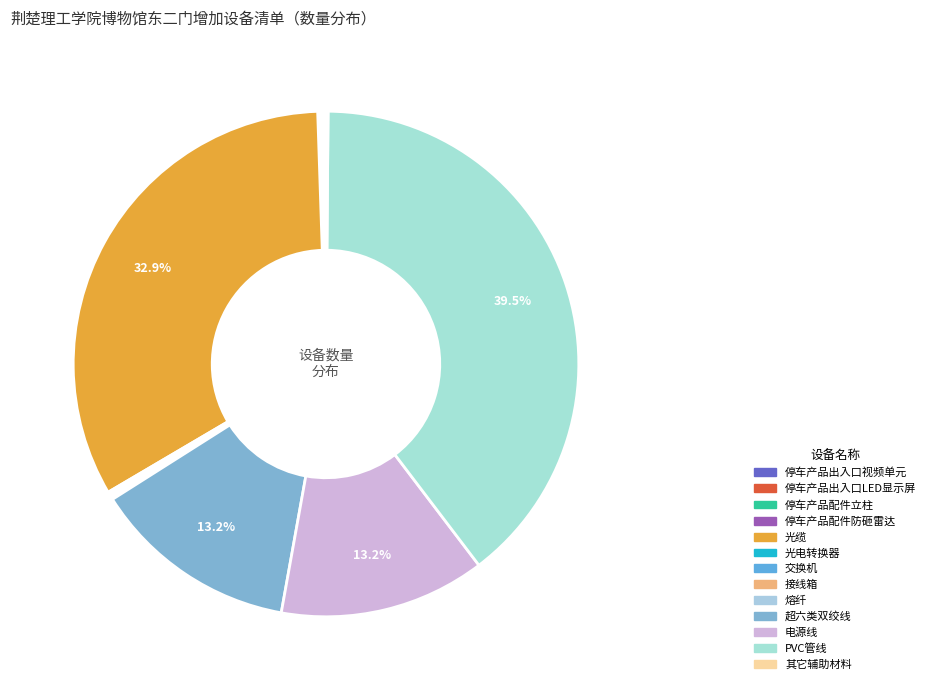

Count the number of slices in the pie.

13